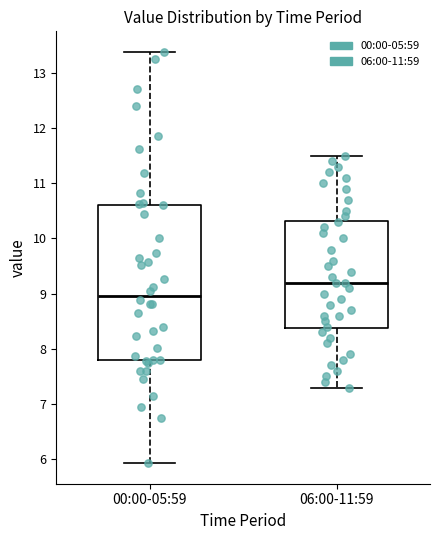

Where does the median line of the box for 00:00-05:59 sit on the y-axis? The values are not printed on the chart, so give them approximately, as read against the axis.

9.0